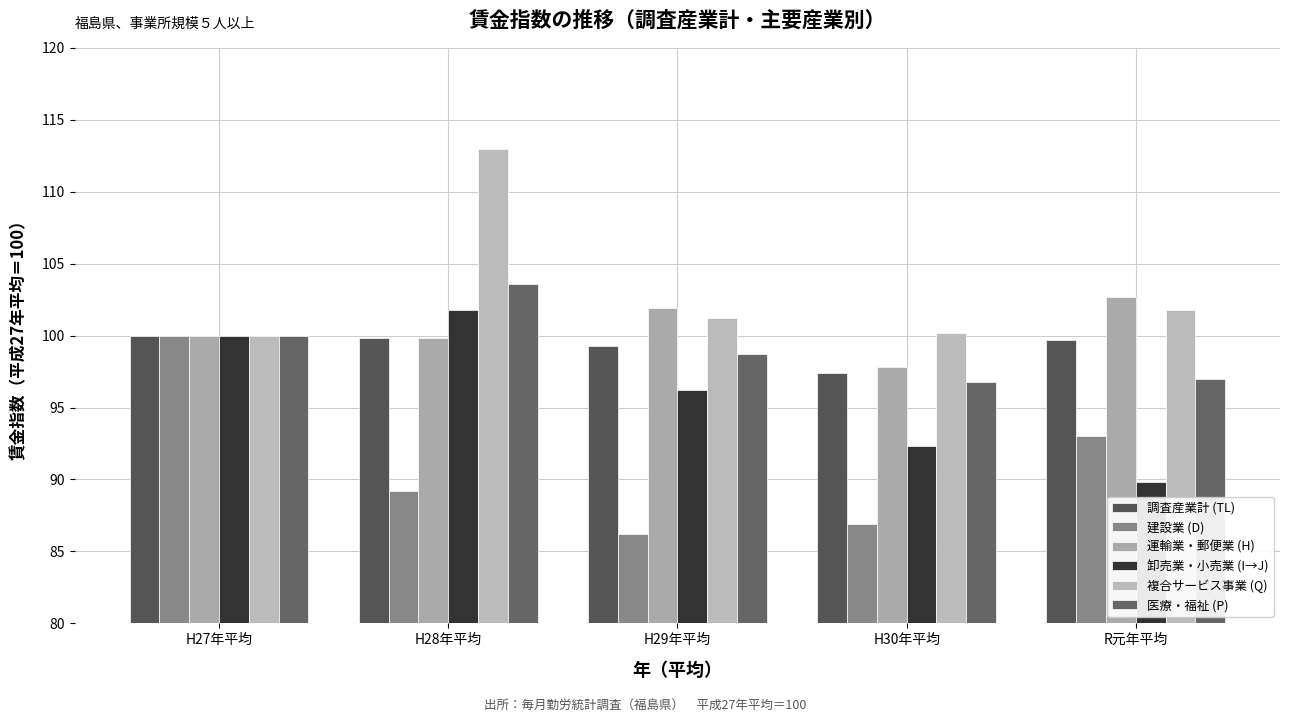

How many groups of bars are there?

5